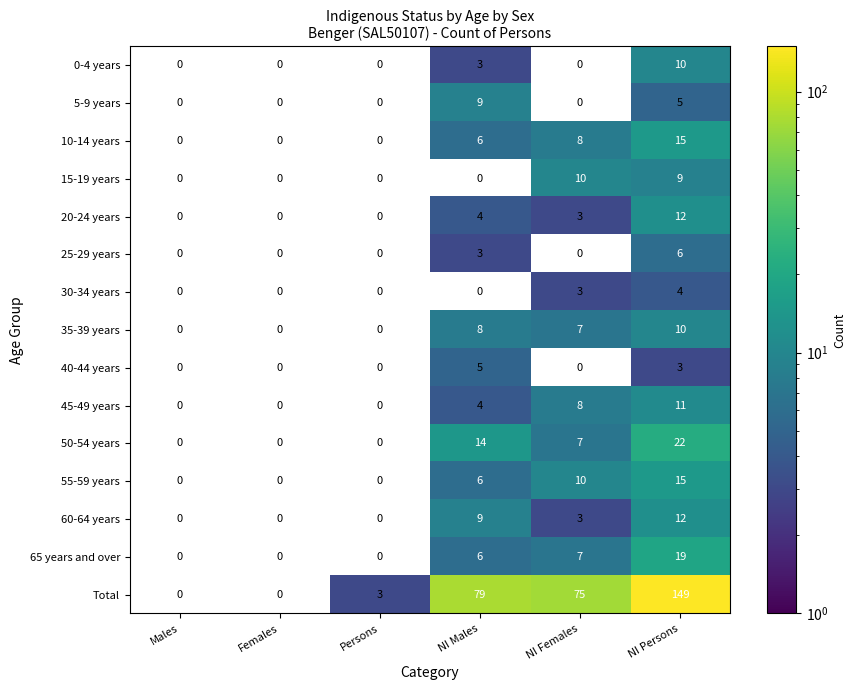

The value of 15-19 years at NI Persons is 2. True or false?

False